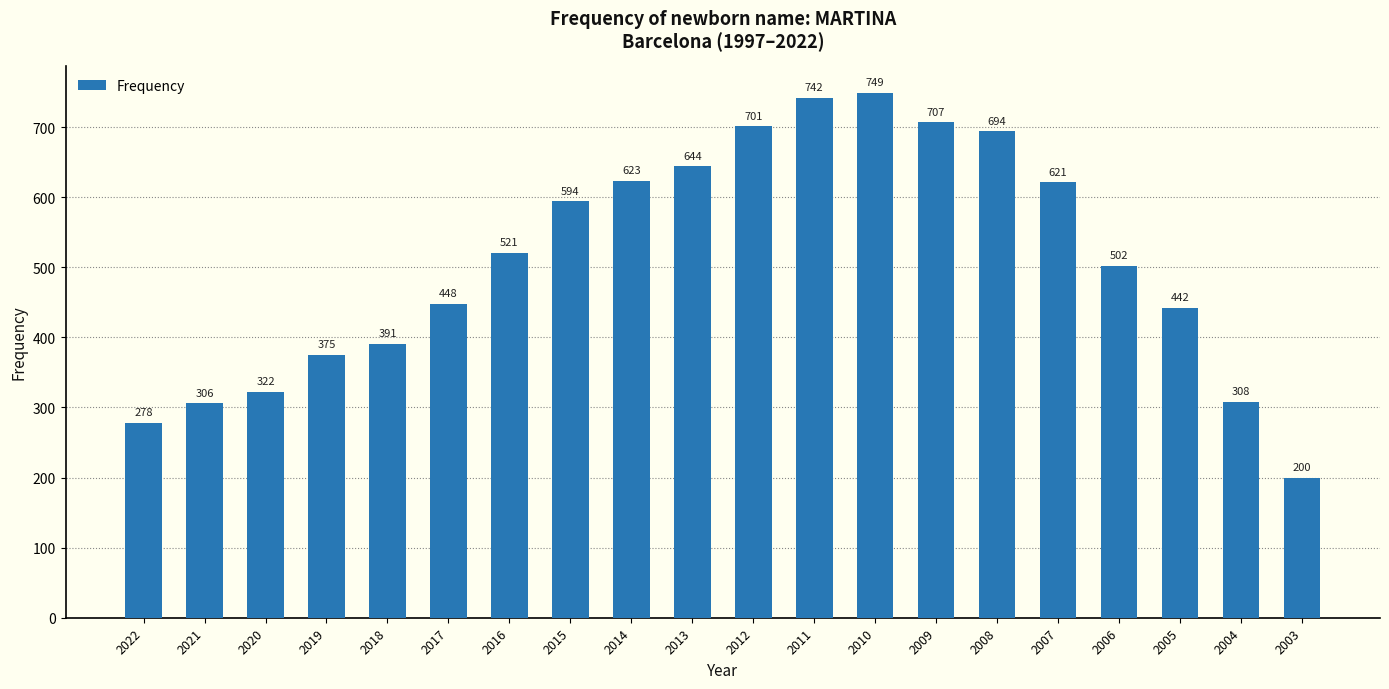

What is the change in value from 2008 to 2004?

-386